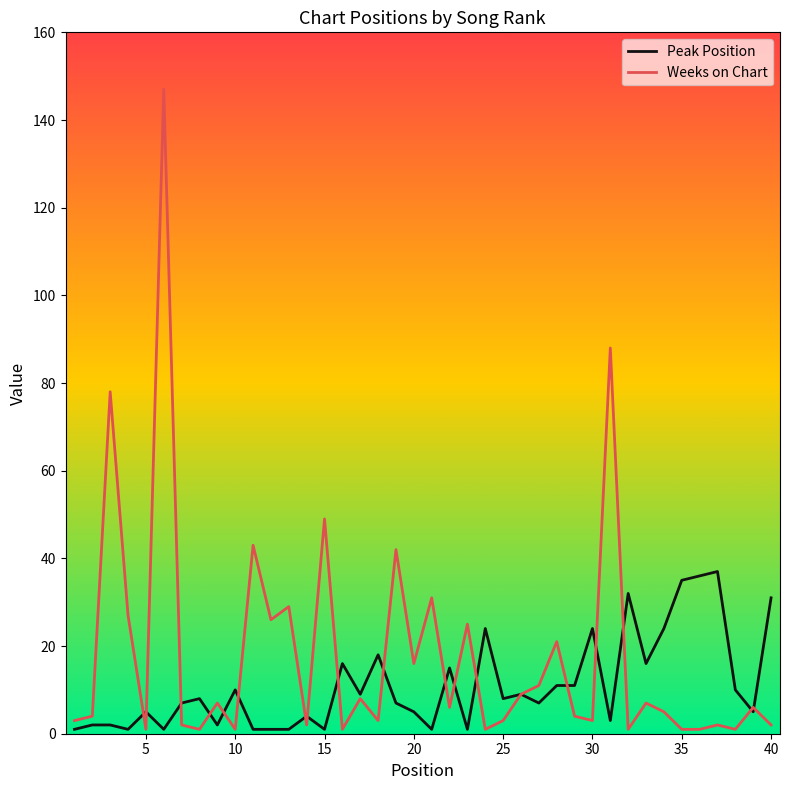

What is the highest value of the Weeks on Chart series?

147